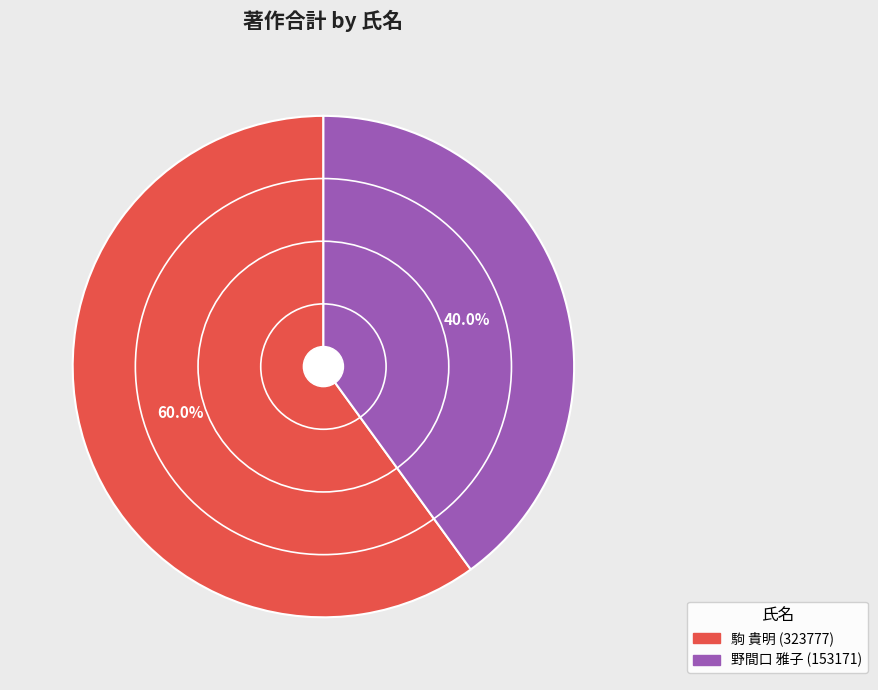

Is there a majority slice in this chart?

Yes